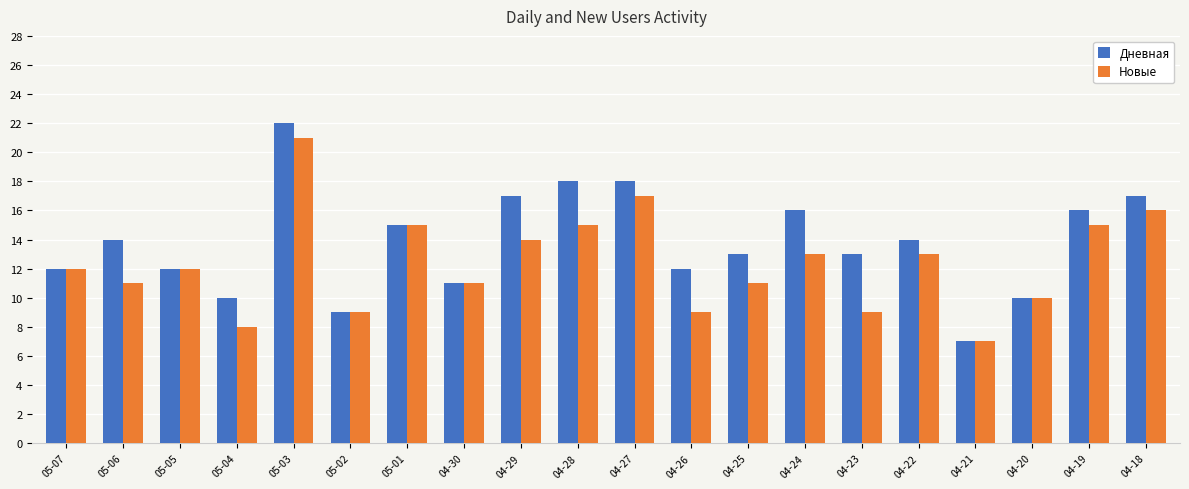

Which series has the widest spread of values?

Дневная